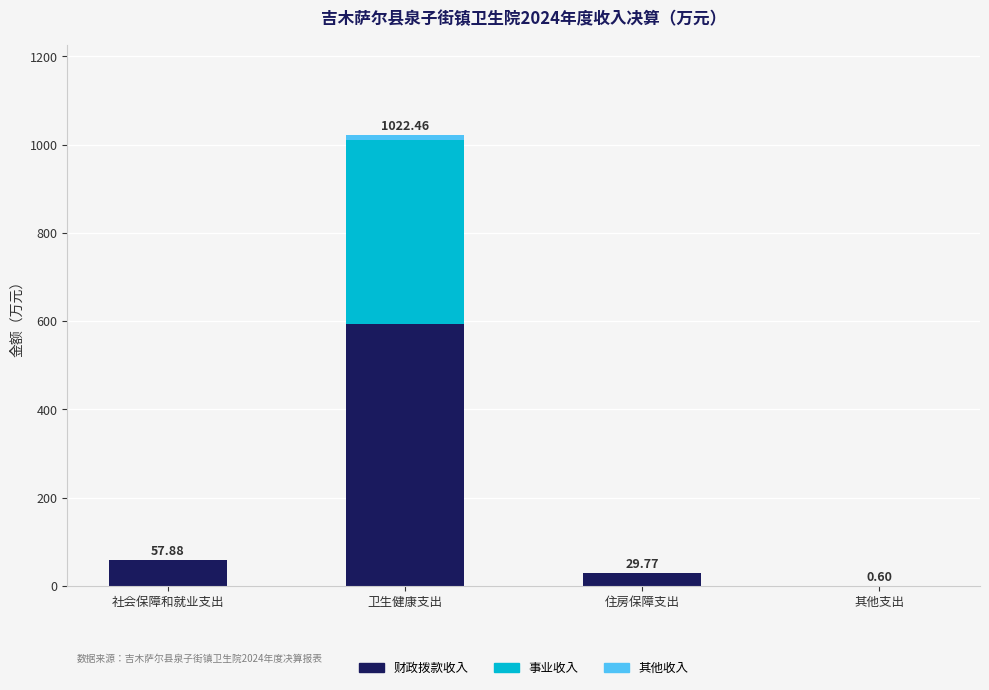

At which category is the sum across all series the highest?

卫生健康支出